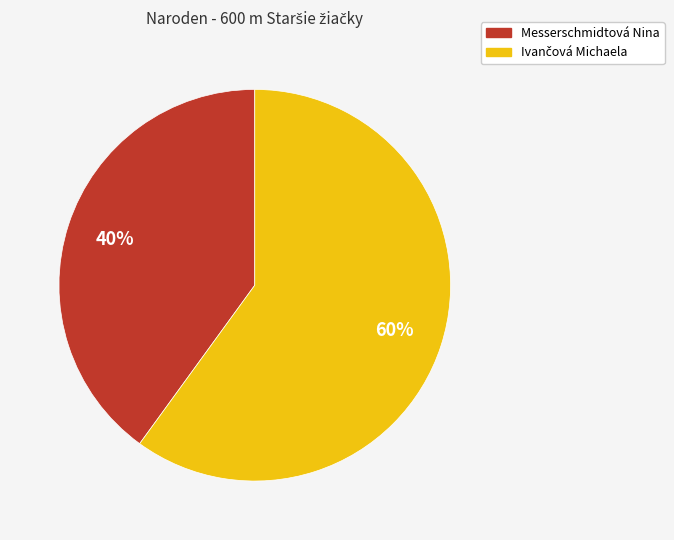

Which slice is the smallest?

Messerschmidtová Nina